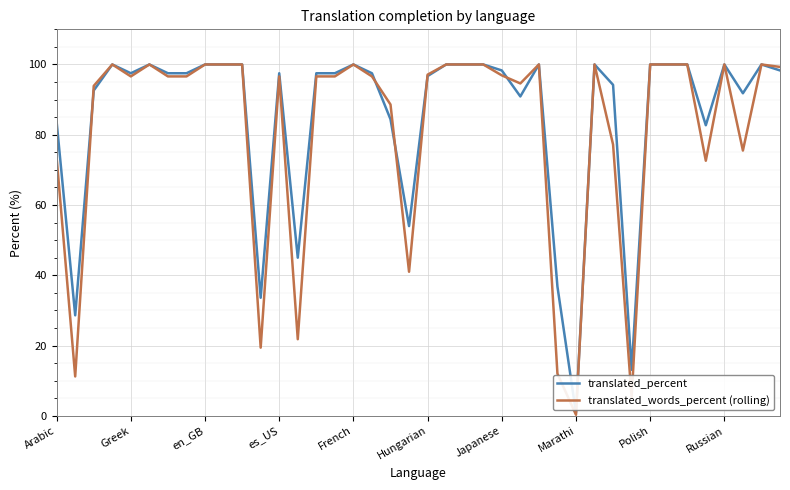

True or false: translated_percent has more than 0 interior local peaks.

True